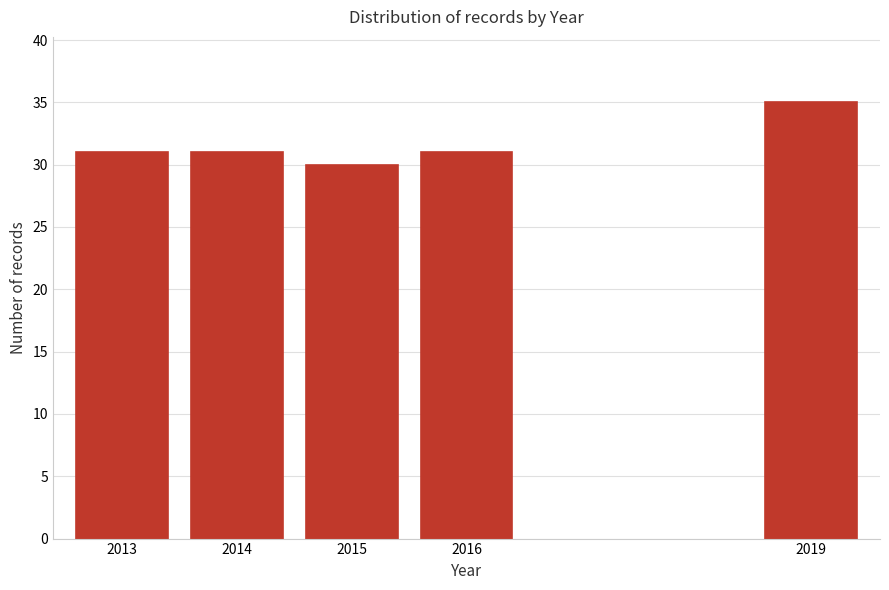

Reading left to right, what are all the values shown in this chart?

31	31	30	31	35